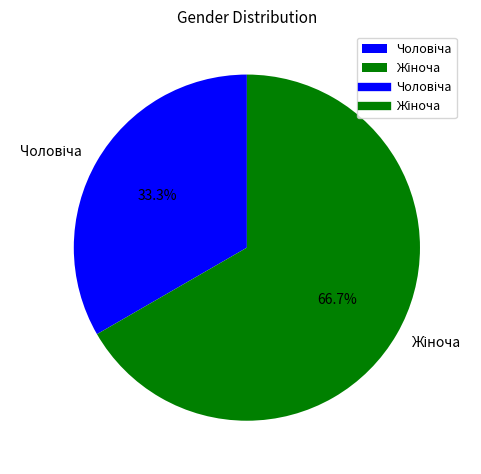

Count the number of slices in the pie.

2